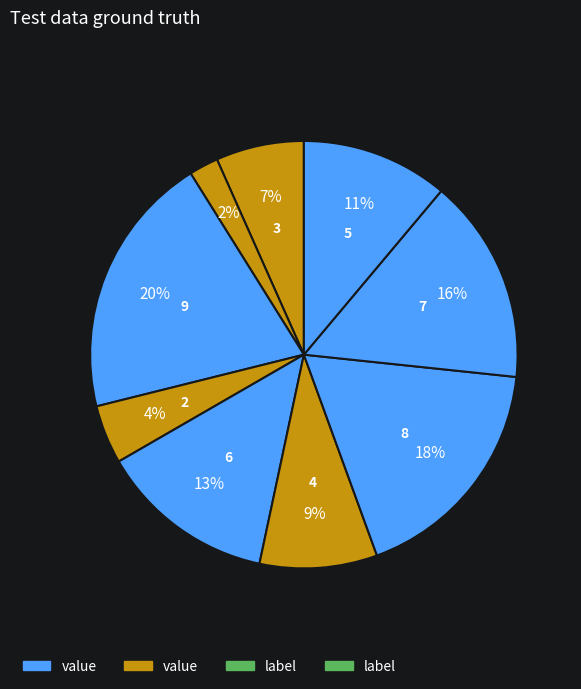

How many segments does this pie chart have?

9